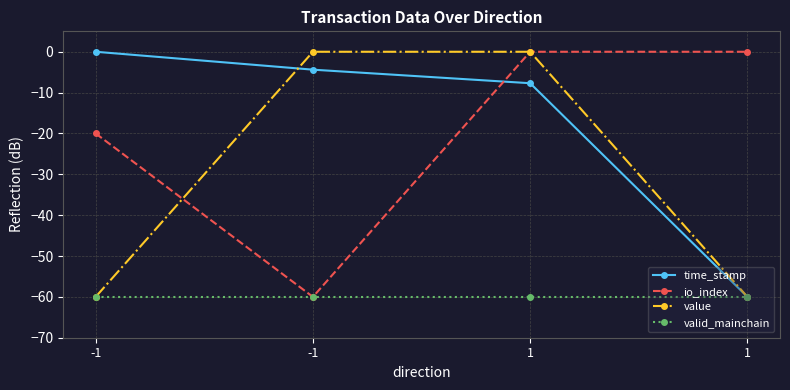

How many lines are shown in the chart?

4